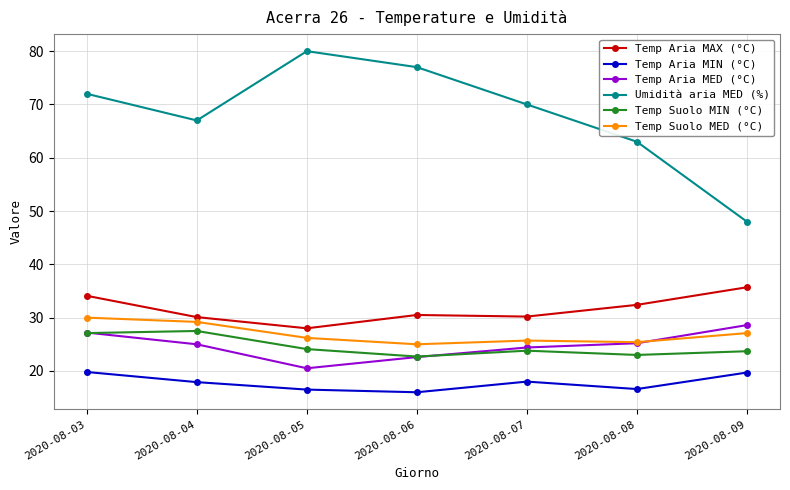

At which label does Umidità aria MED (%) reach its peak?

2020-08-05